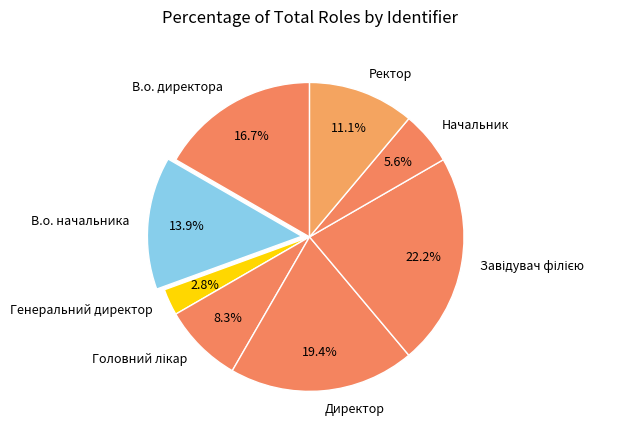

True or false: В.о. начальника accounts for 5% of the total.

False